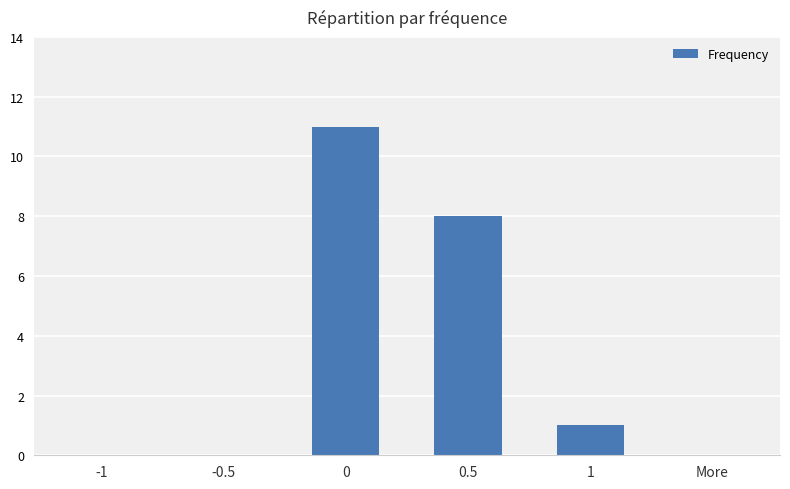

Where is the data nearest to the value 5?

0.5